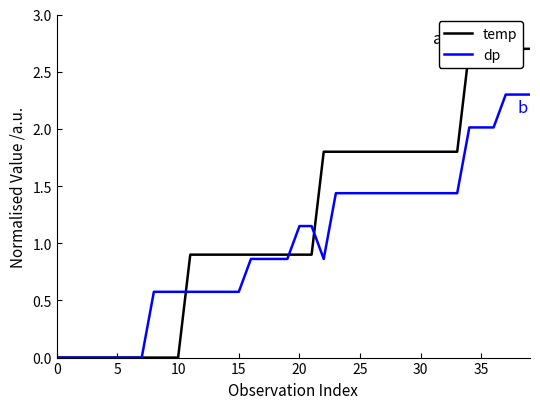

True or false: temp has more than 0 points higher than both neighbors.

False